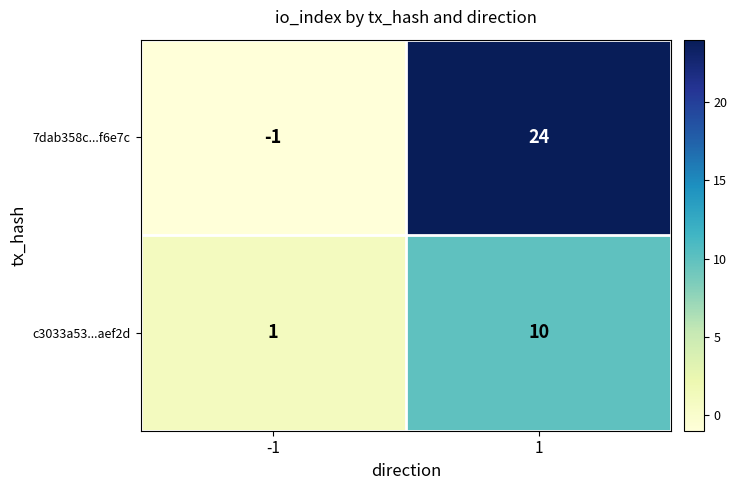

What is the approximate value of 7dab358c...f6e7c at 1, to the nearest 5?

25